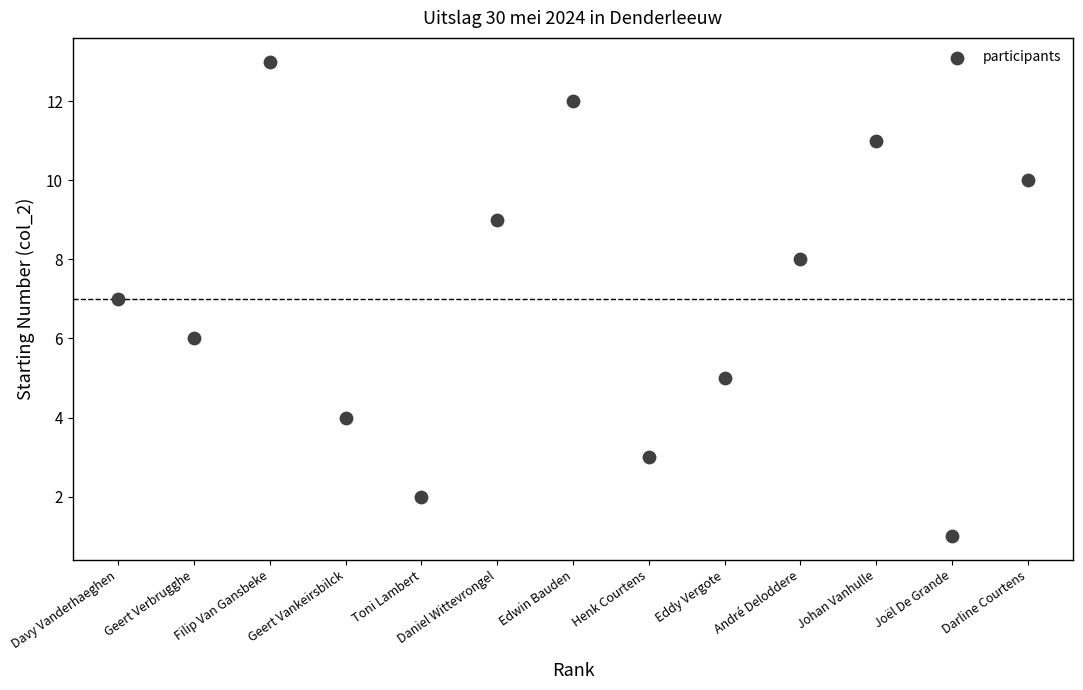

What is the range of X values (max minus min)?

12